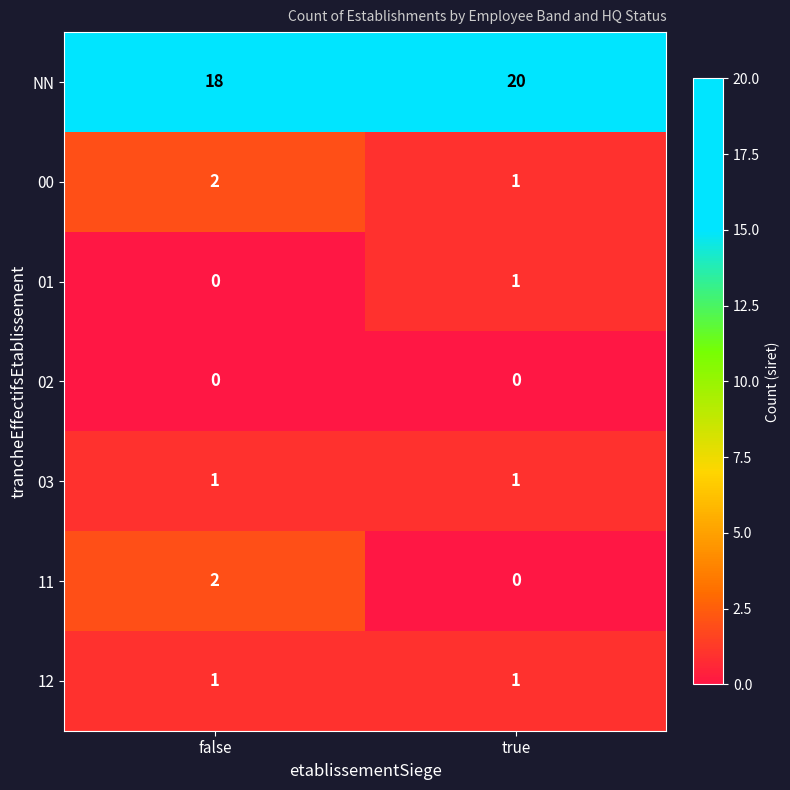

What is the greatest value displayed?

20